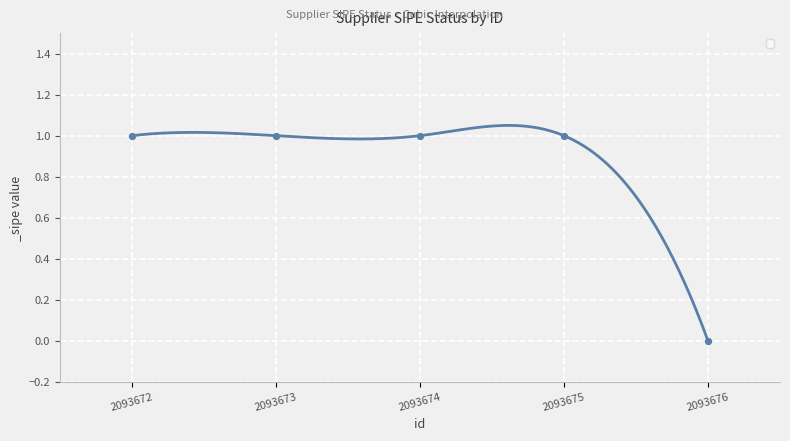

Approximately how many times larger is the value at 2093675 compared to 2093674?

1.0